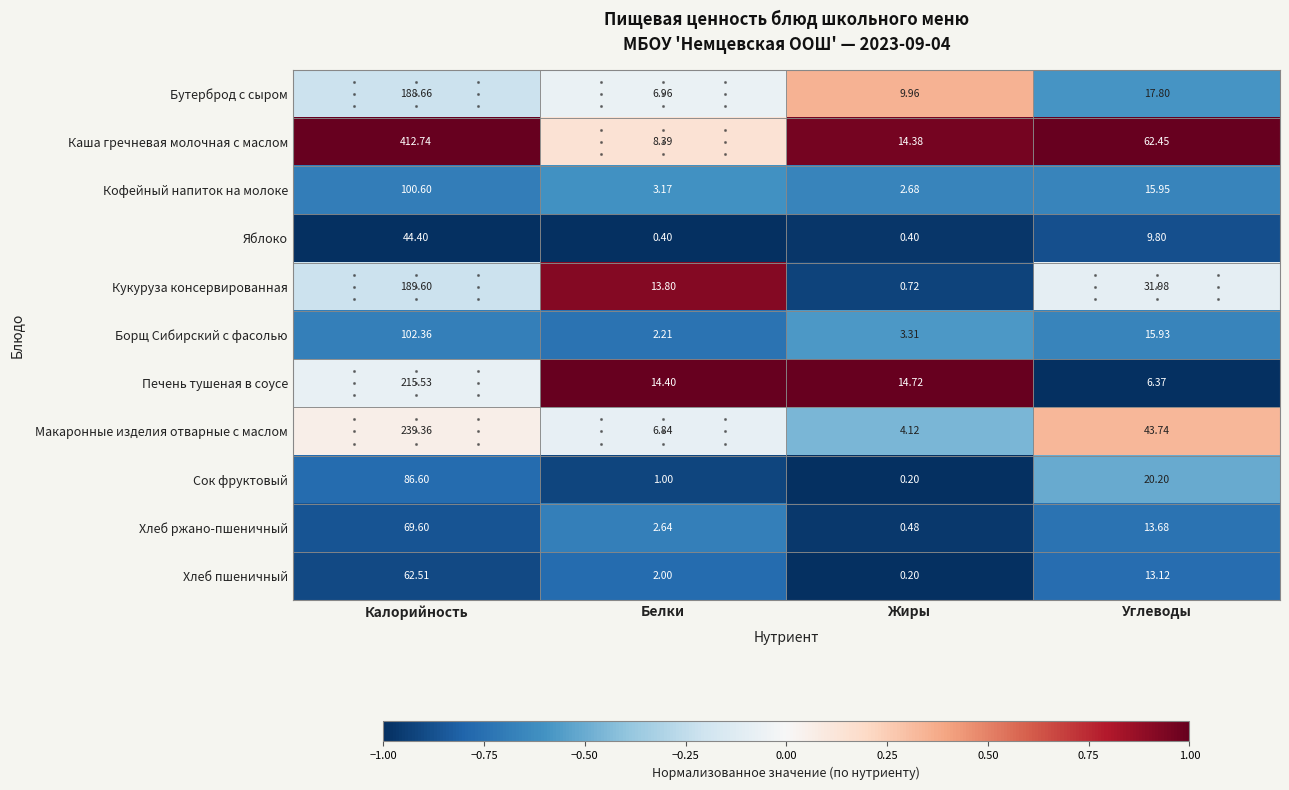

Between Калорийность and Белки, which series saw the biggest shift?

Каша гречневая молочная с маслом